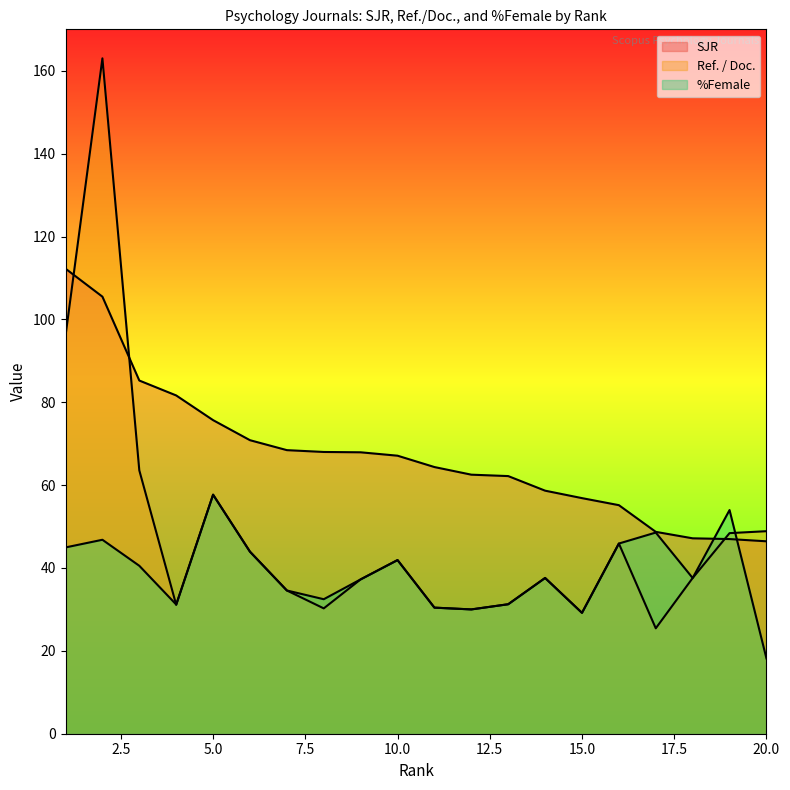

Reading left to right, what are all the values shown in this chart?

SJR: 112.2	105.5	85.2	81.6	75.7	70.8	68.4	68.0	67.9	67.1	64.4	62.5	62.2	58.7	56.9	55.2	48.7	47.2	47.0	46.4
Ref. / Doc.: 96.0	163.0	63.6	31.1	57.7	43.9	34.6	30.2	37.2	41.9	30.4	30.0	31.2	37.6	29.2	45.9	25.4	37.6	48.4	48.9
%Female: 45.0	46.8	40.5	31.2	57.7	43.9	34.6	32.5	37.2	41.9	30.4	30.0	31.2	37.6	29.2	45.9	48.5	37.6	54.0	18.2